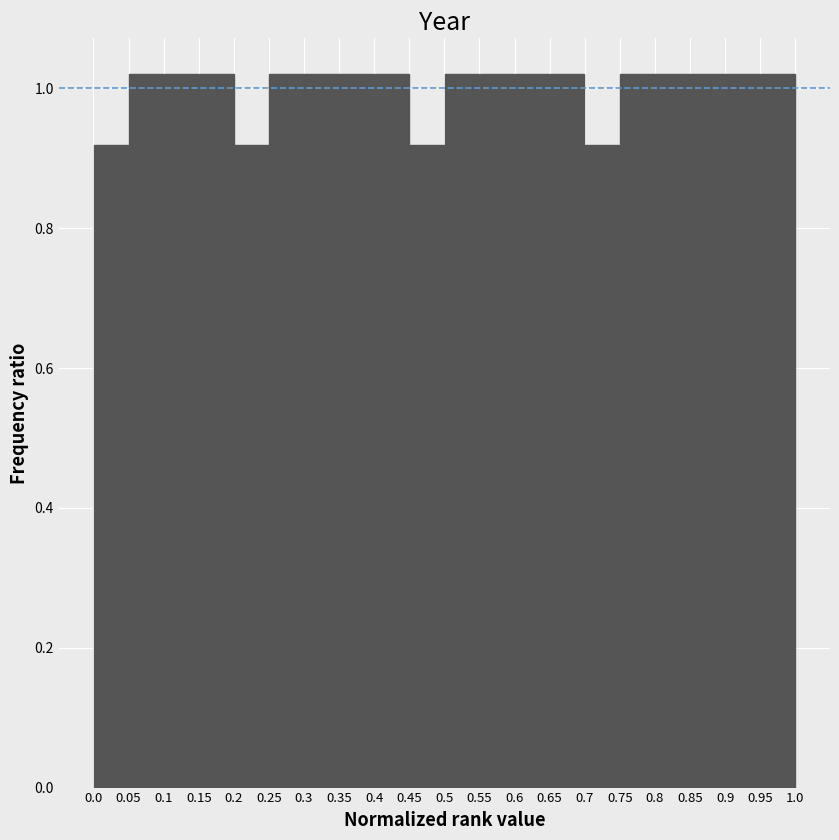

Reading left to right, list every bar in this chart as the range it spans on the x-axis followed by its height. The values are not printed on the chart, so give them approximately, as read against the axis.

0.0 to 0.05: 0.92
0.05 to 0.1: 1.02
0.1 to 0.15: 1.02
0.15 to 0.2: 1.02
0.2 to 0.25: 0.92
0.25 to 0.3: 1.02
0.3 to 0.35: 1.02
0.35 to 0.4: 1.02
0.4 to 0.45: 1.02
0.45 to 0.5: 0.92
0.5 to 0.55: 1.02
0.55 to 0.6: 1.02
0.6 to 0.65: 1.02
0.65 to 0.7: 1.02
0.7 to 0.75: 0.92
0.75 to 0.8: 1.02
0.8 to 0.85: 1.02
0.85 to 0.9: 1.02
0.9 to 0.95: 1.02
0.95 to 1.0: 1.02